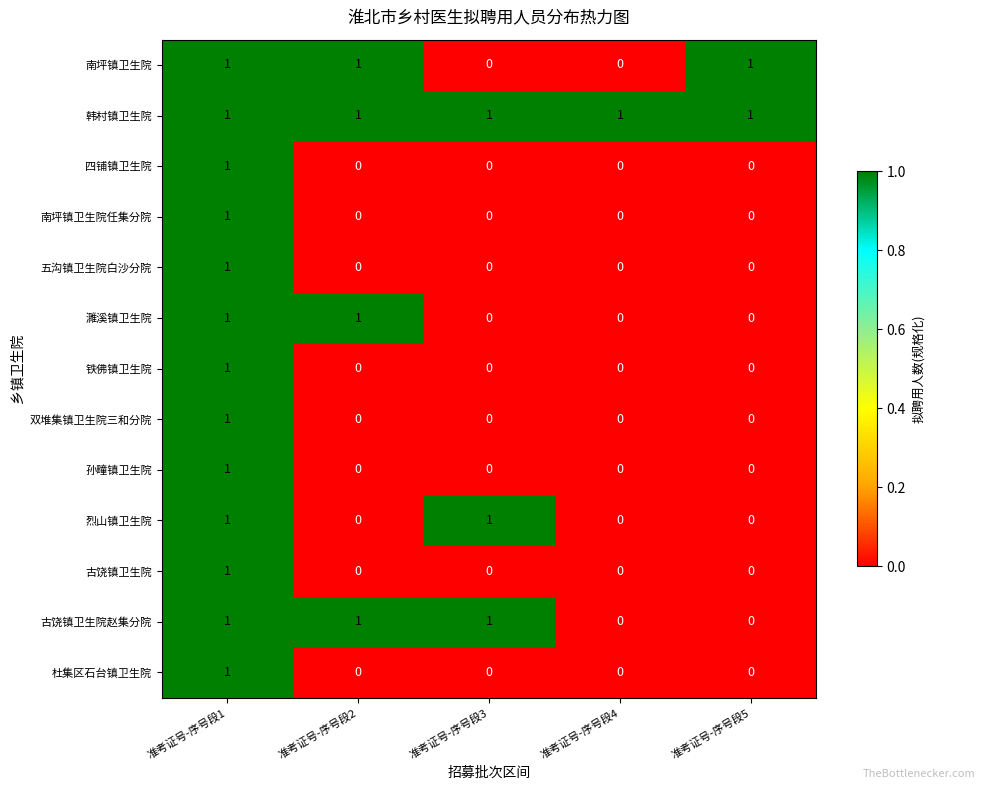

Between 准考证号-序号段4 and 准考证号-序号段5, which series saw the biggest shift?

南坪镇卫生院